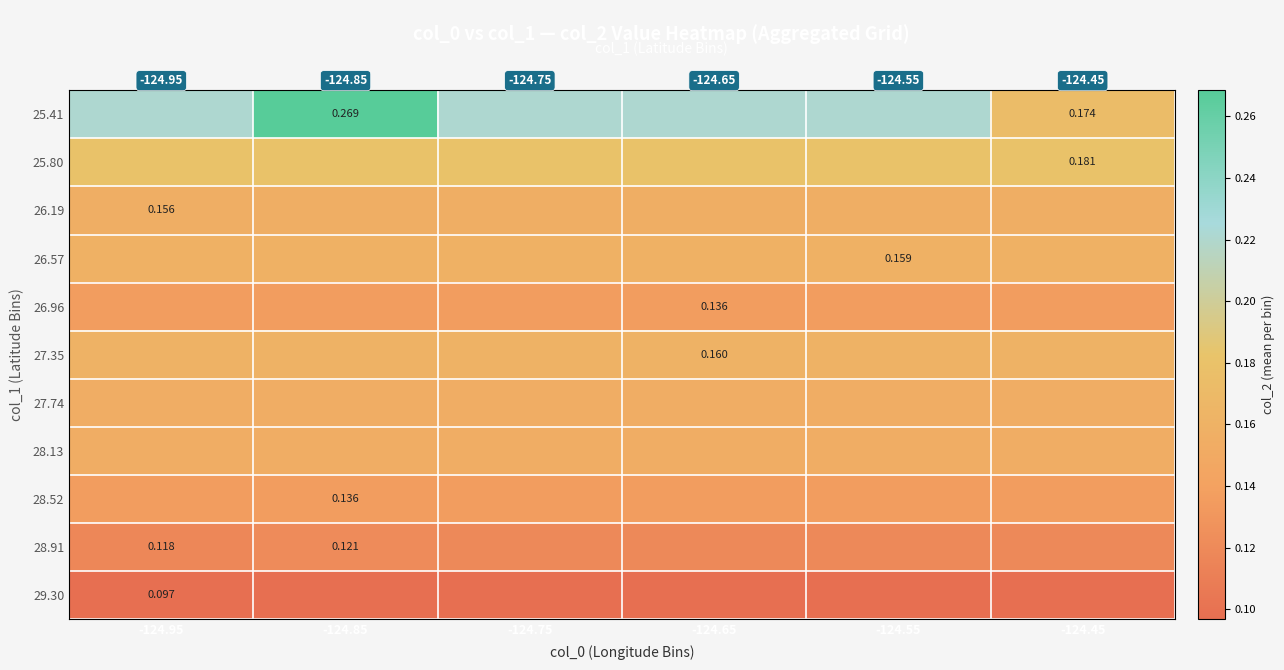

Read the 28.52 value at -124.65.

0.1